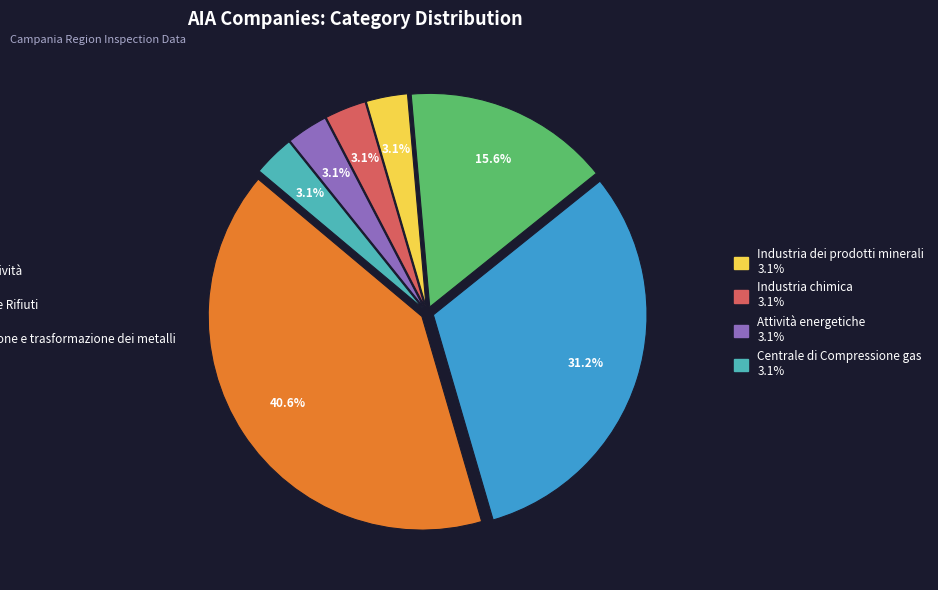

Does any single category account for the majority?

No